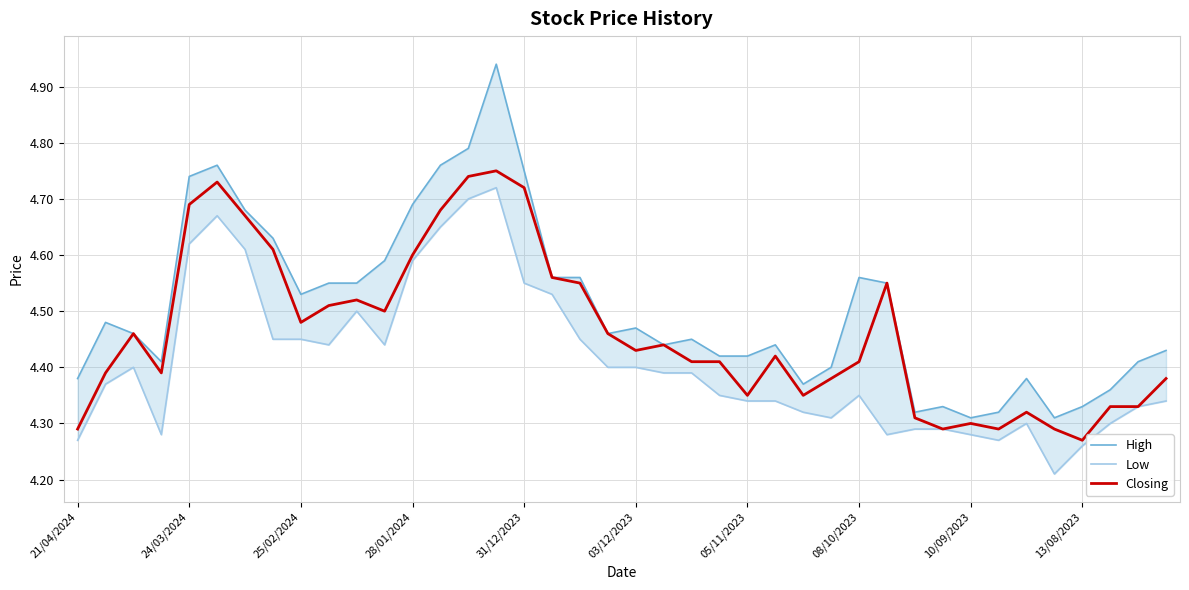

True or false: Closing and High intersect in this chart.

False